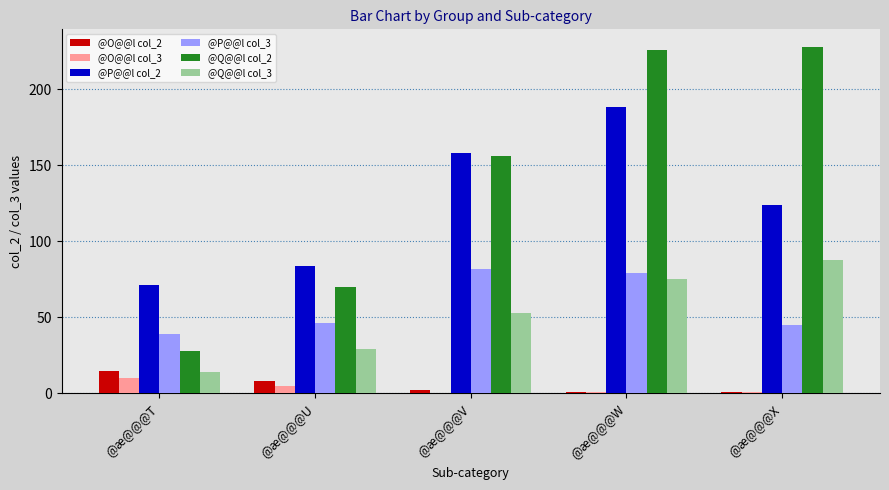

Is it true that @Q@@l col_3 equals 75 at @æ@@@W?

True